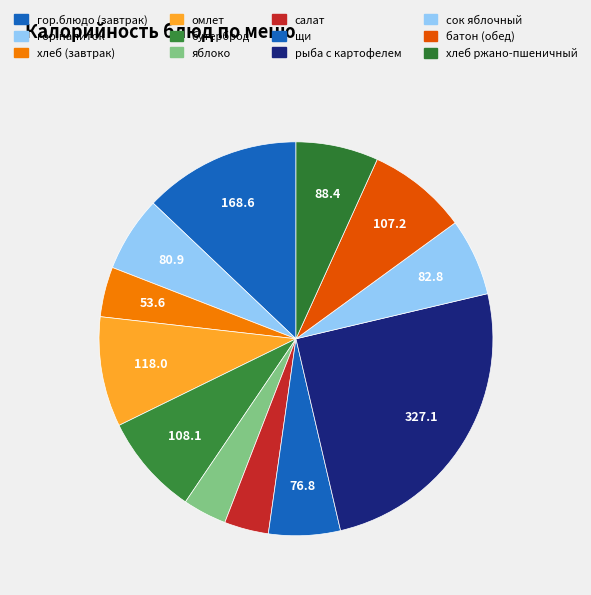

What is the largest slice in the pie chart?

рыба с картофелем